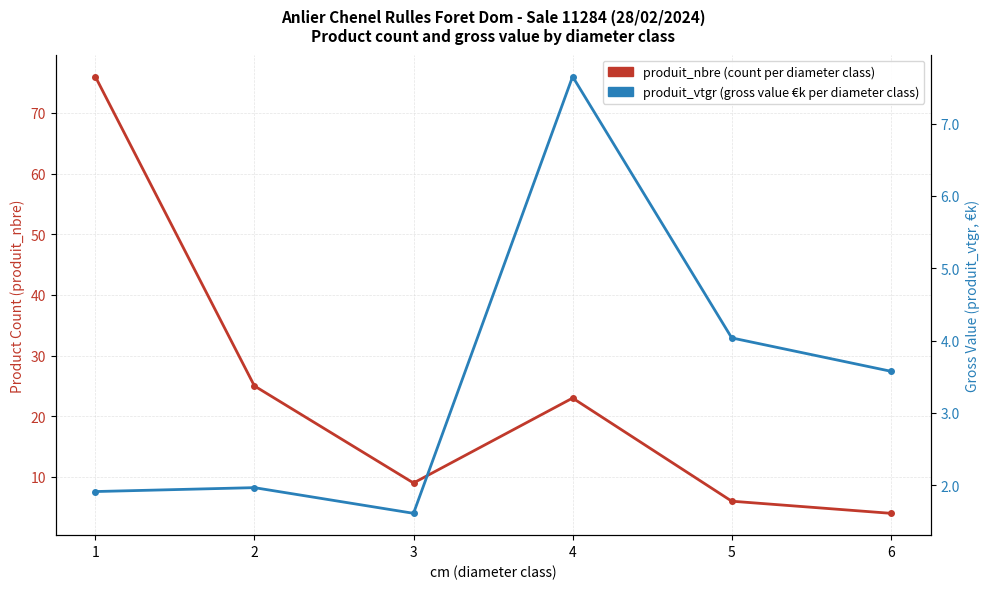

What is the highest value of the produit_nbre series?

76.0